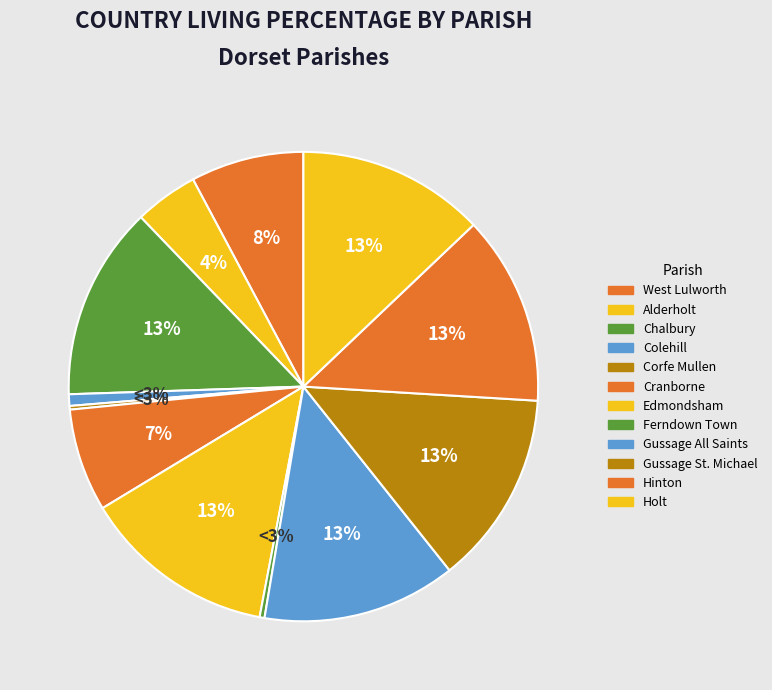

To the nearest percent, what is the average slice percentage?

8%